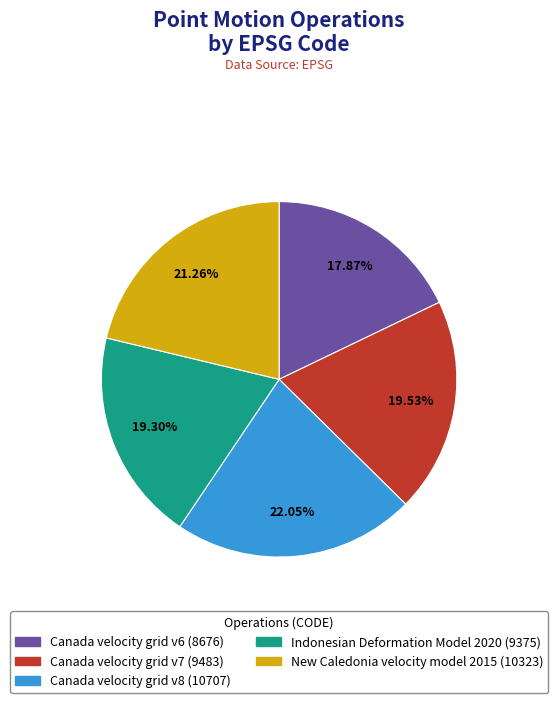

Which has a higher value, Indonesian Deformation Model 2020 (9375) or Canada velocity grid v8 (10707)?

Canada velocity grid v8 (10707)